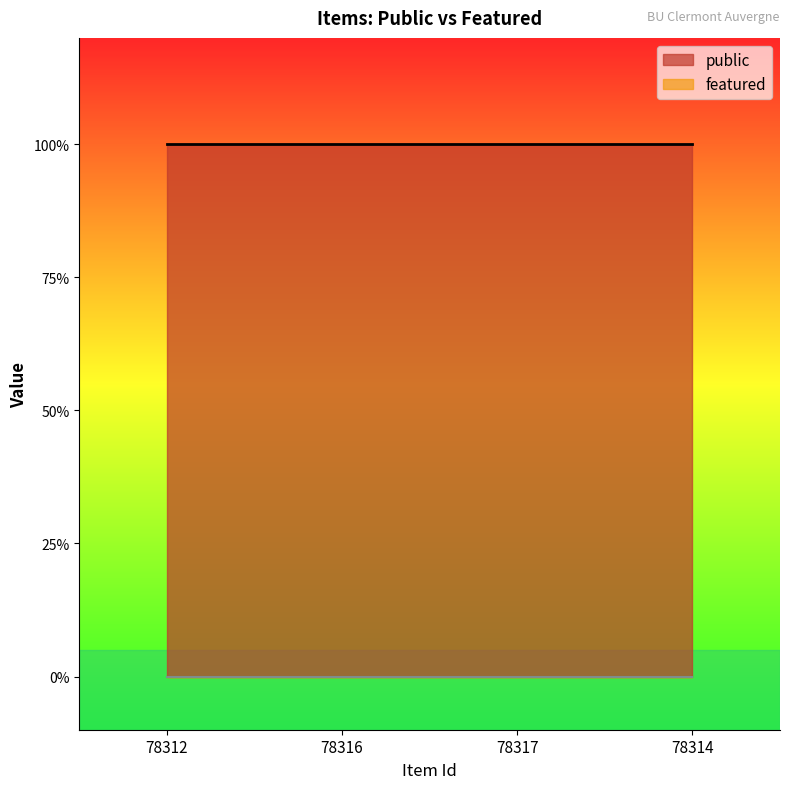

Where is featured nearest to the value 0?

78312